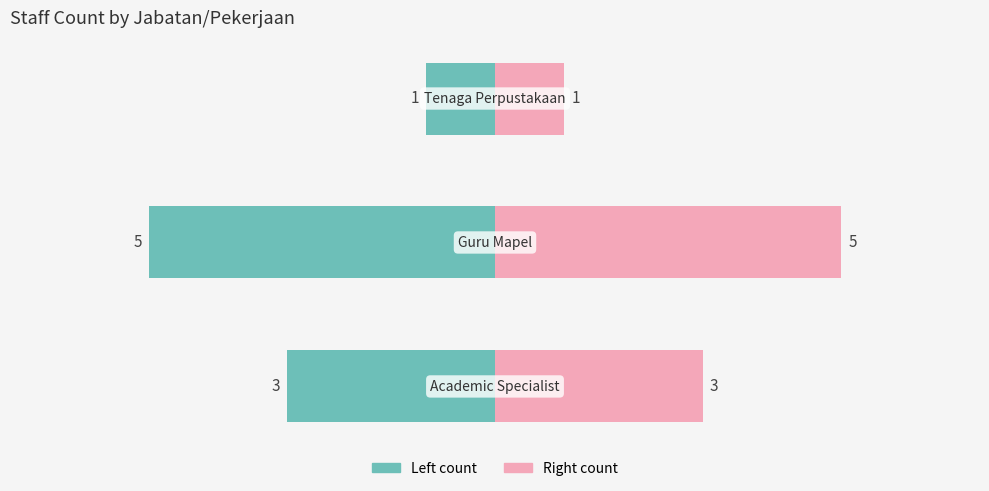

What is the label of the 1st bar from the right?

Tenaga Perpustakaan